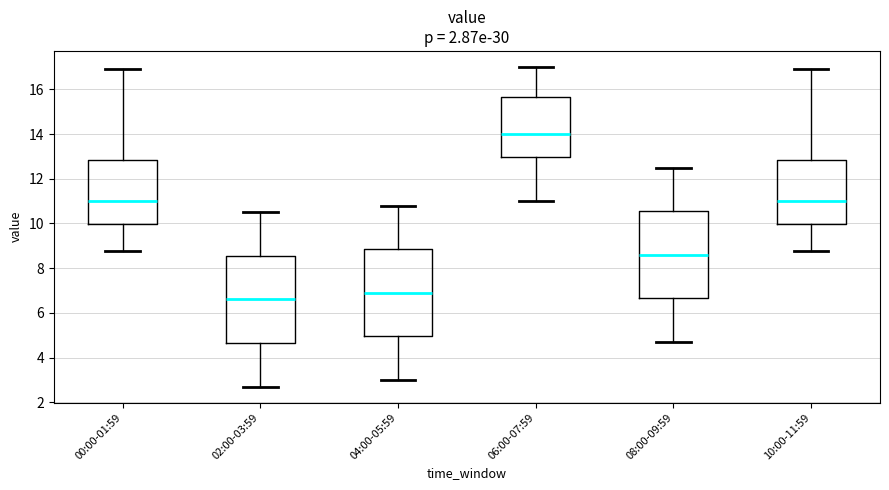

Reading left to right, read every box against the y-axis: the position of its median line, the range the box covers, and the ends of its whiskers. The values are not printed on the chart, so give them approximately, as read against the axis.

00:00-01:59: median 11.0, box 10.0 to 12.8, whiskers 8.8 to 17.0
02:00-03:59: median 6.6, box 4.6 to 8.6, whiskers 2.8 to 10.6
04:00-05:59: median 7.0, box 5.0 to 8.8, whiskers 3.0 to 10.8
06:00-07:59: median 14.0, box 13.0 to 15.6, whiskers 11.0 to 17.0
08:00-09:59: median 8.6, box 6.6 to 10.6, whiskers 4.8 to 12.6
10:00-11:59: median 11.0, box 10.0 to 12.8, whiskers 8.8 to 17.0